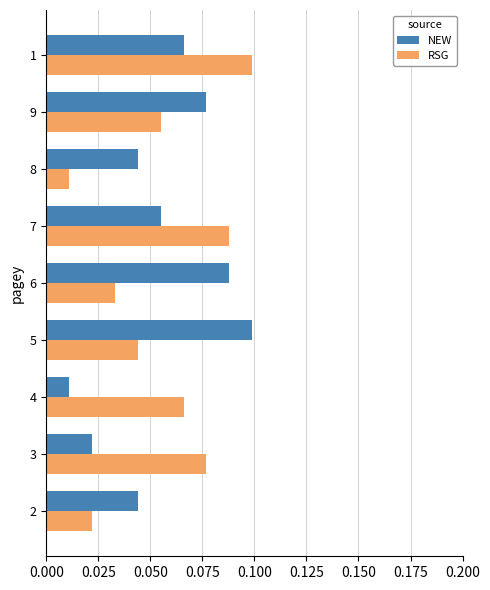

The NEW series shows 0.1 at 2. True or false?

False